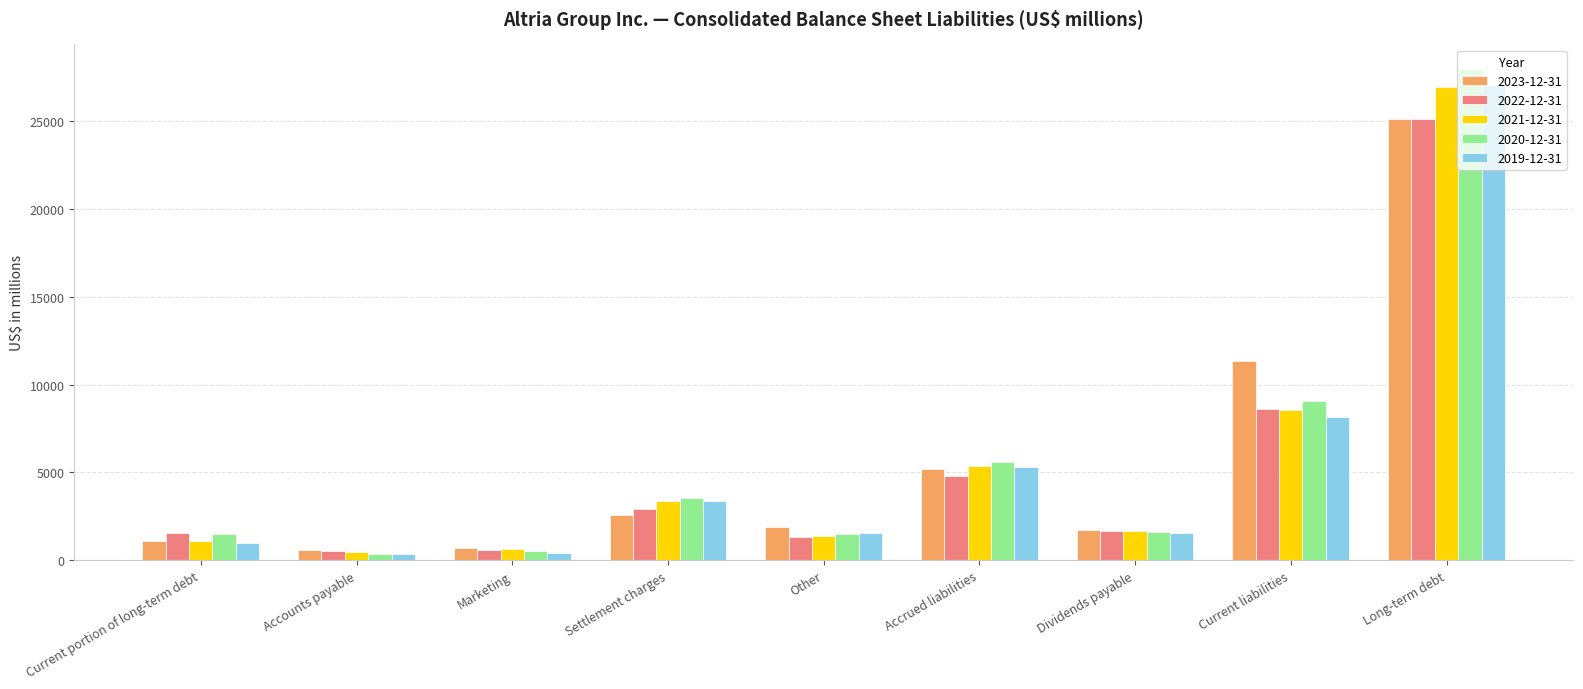

True or false: 2022-12-31 has a value of 13163 at Current liabilities.

False